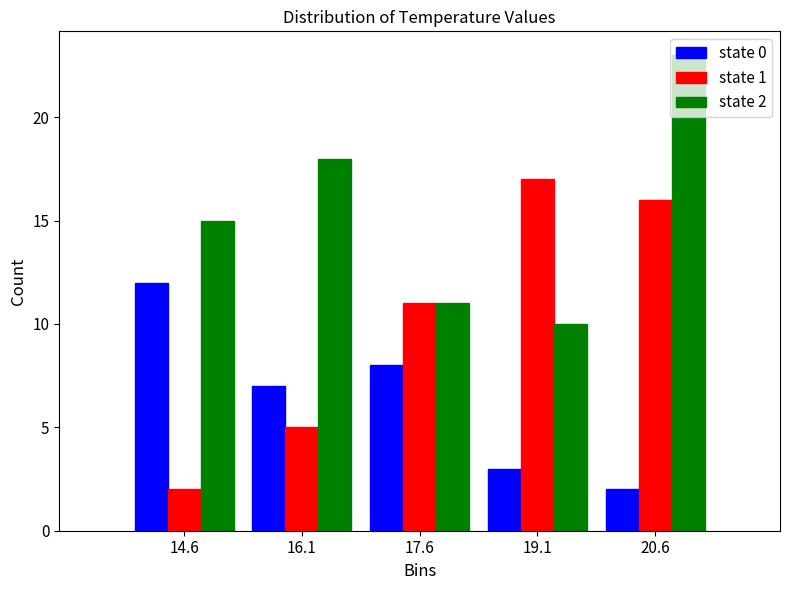

In the state 0 series, which range on the x-axis has the tallest bar?

13.8 to 15.3